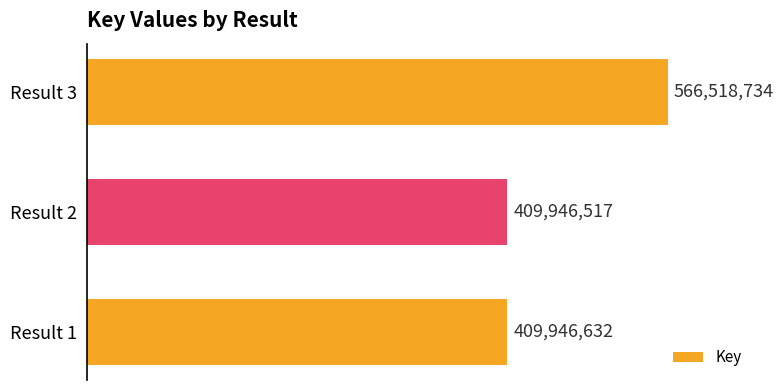

Reading top to bottom, transcribe all the data shown in this chart.

566518734	409946517	409946632